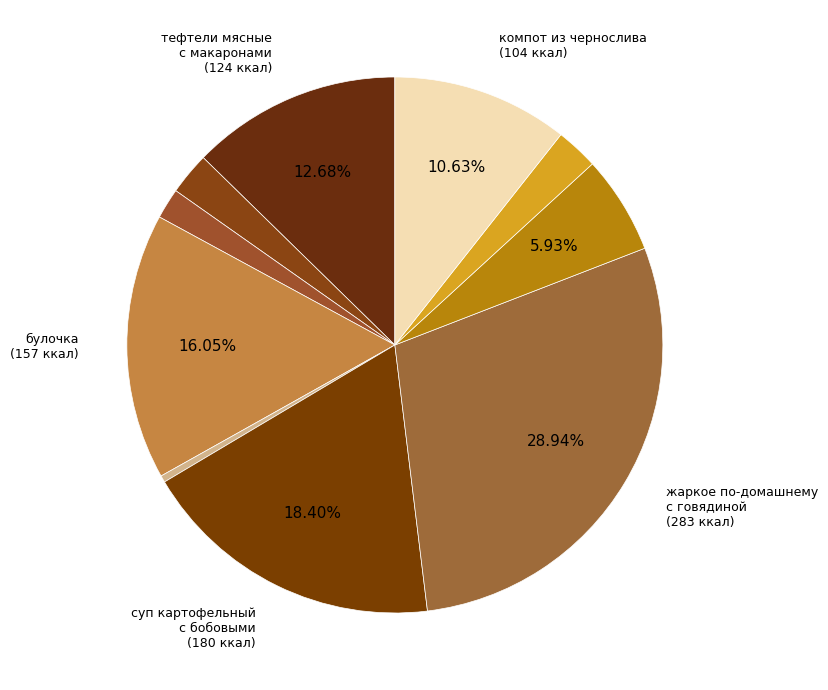

How many segments does this pie chart have?

10